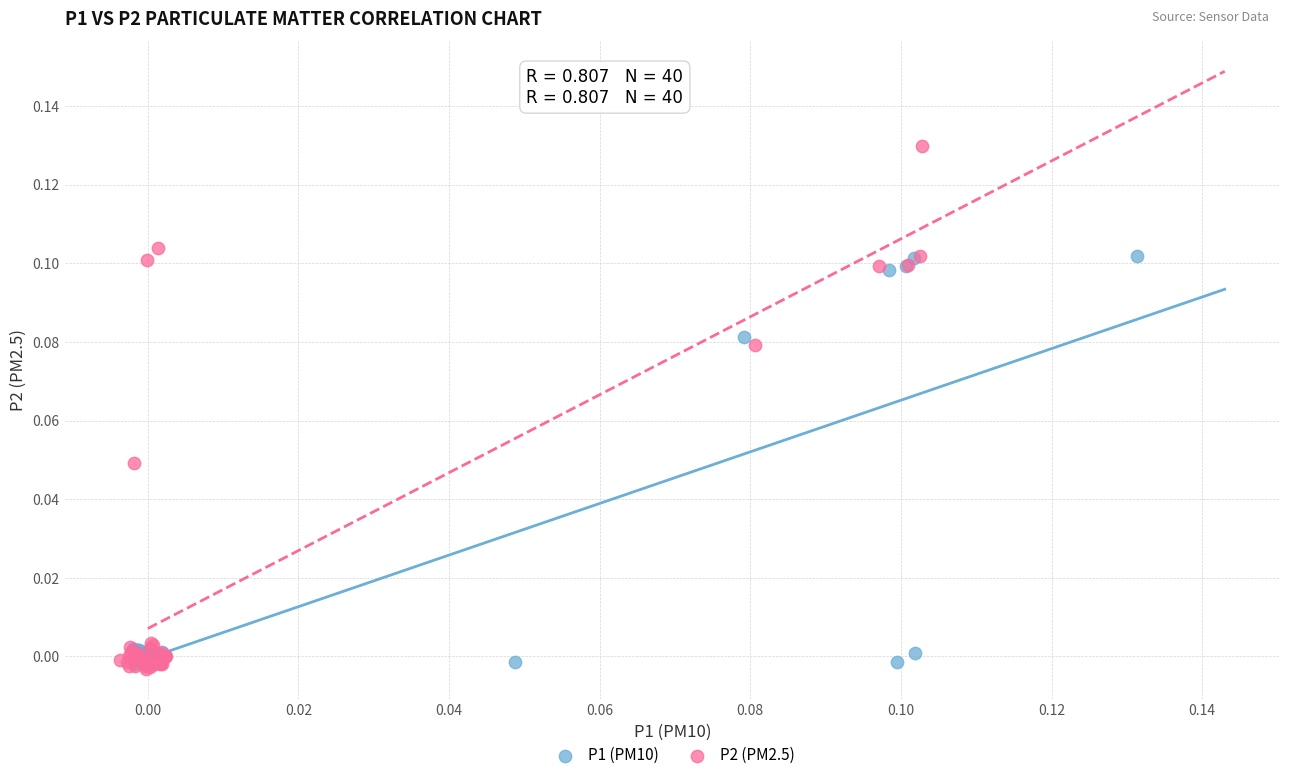

Which series reaches the maximum Y coordinate?

P2 (PM2.5)